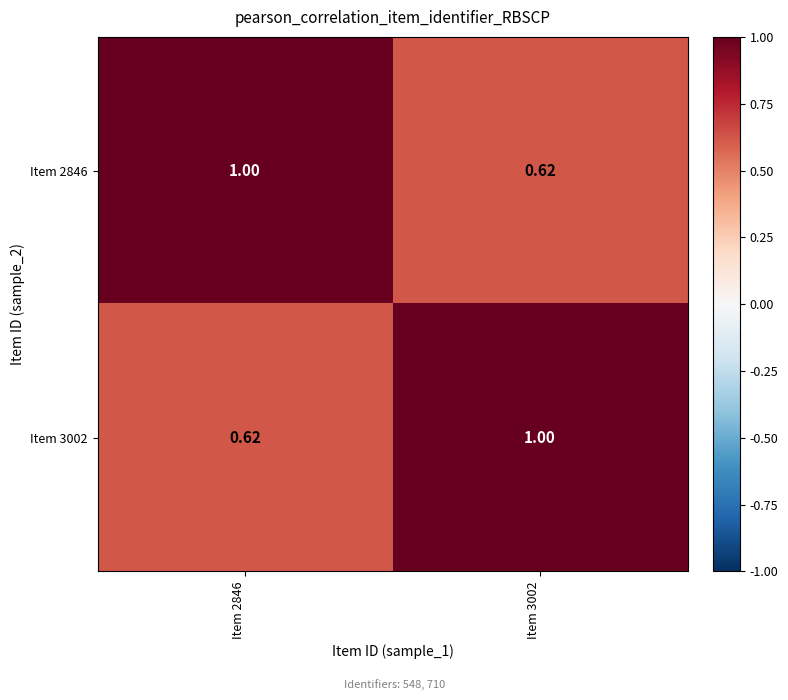

Is the value of Item 3002 at Item 3002 greater than the value of Item 2846 at Item 3002?

Yes